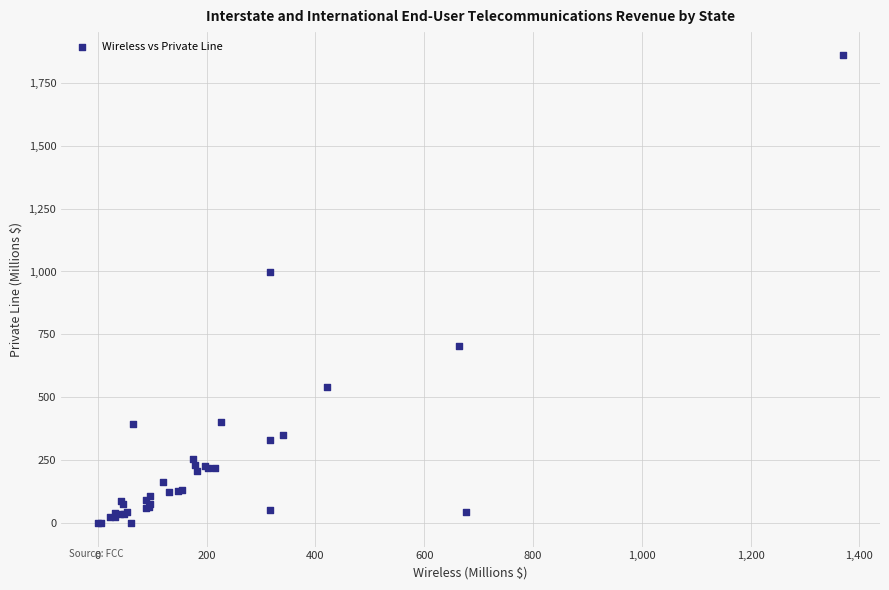

What Y value in the scatter plot is closest to 929?

996.4